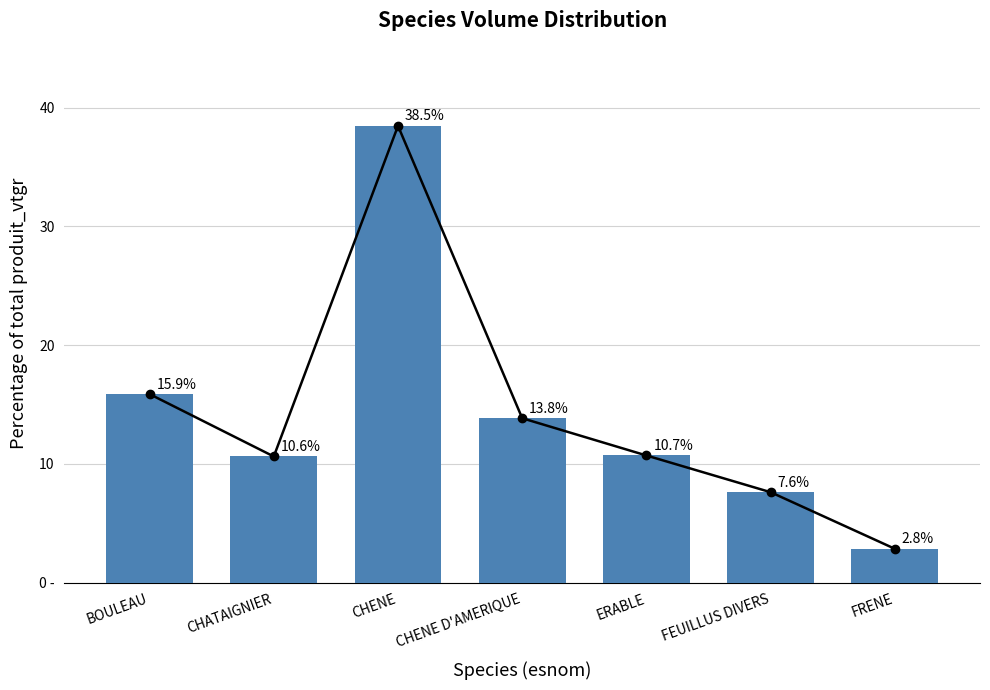

The chart shows a value of 20.9 at BOULEAU. True or false?

False